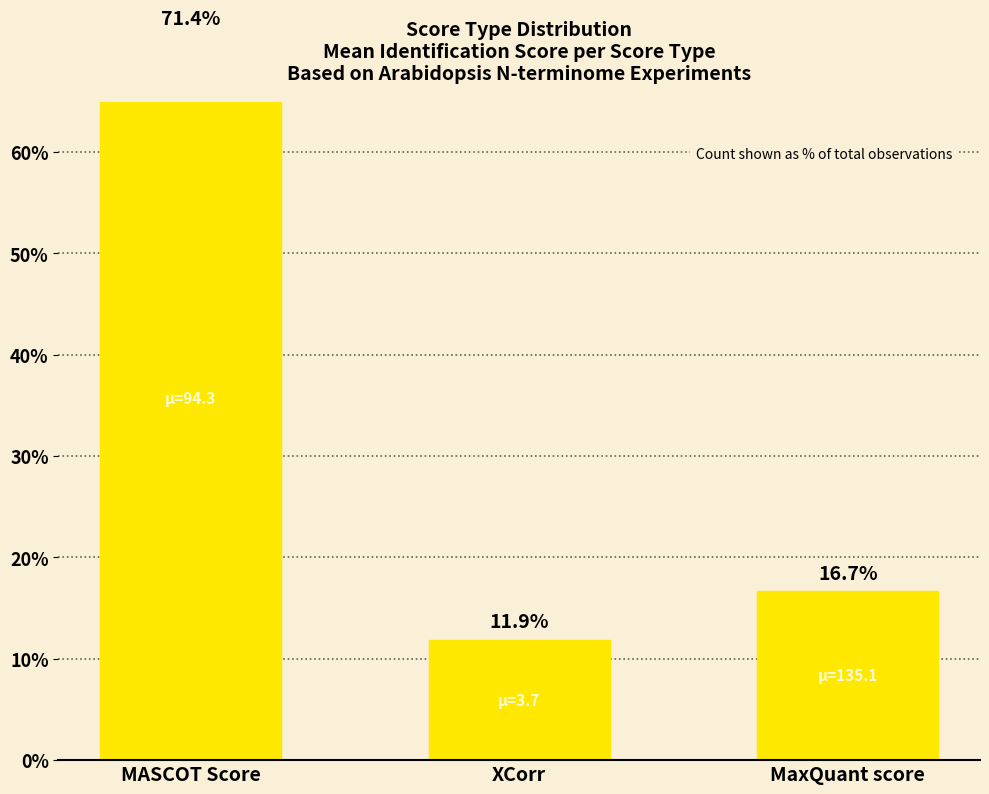

The chart shows a value of 127.4 at MASCOT Score. True or false?

False